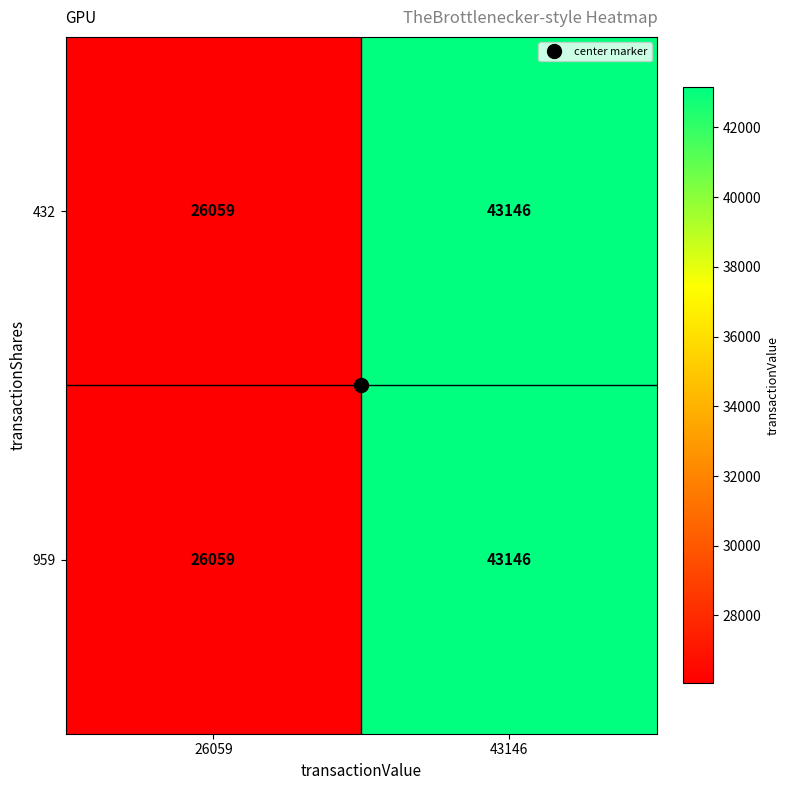

The value of 432 at 43146 is 43146. True or false?

True